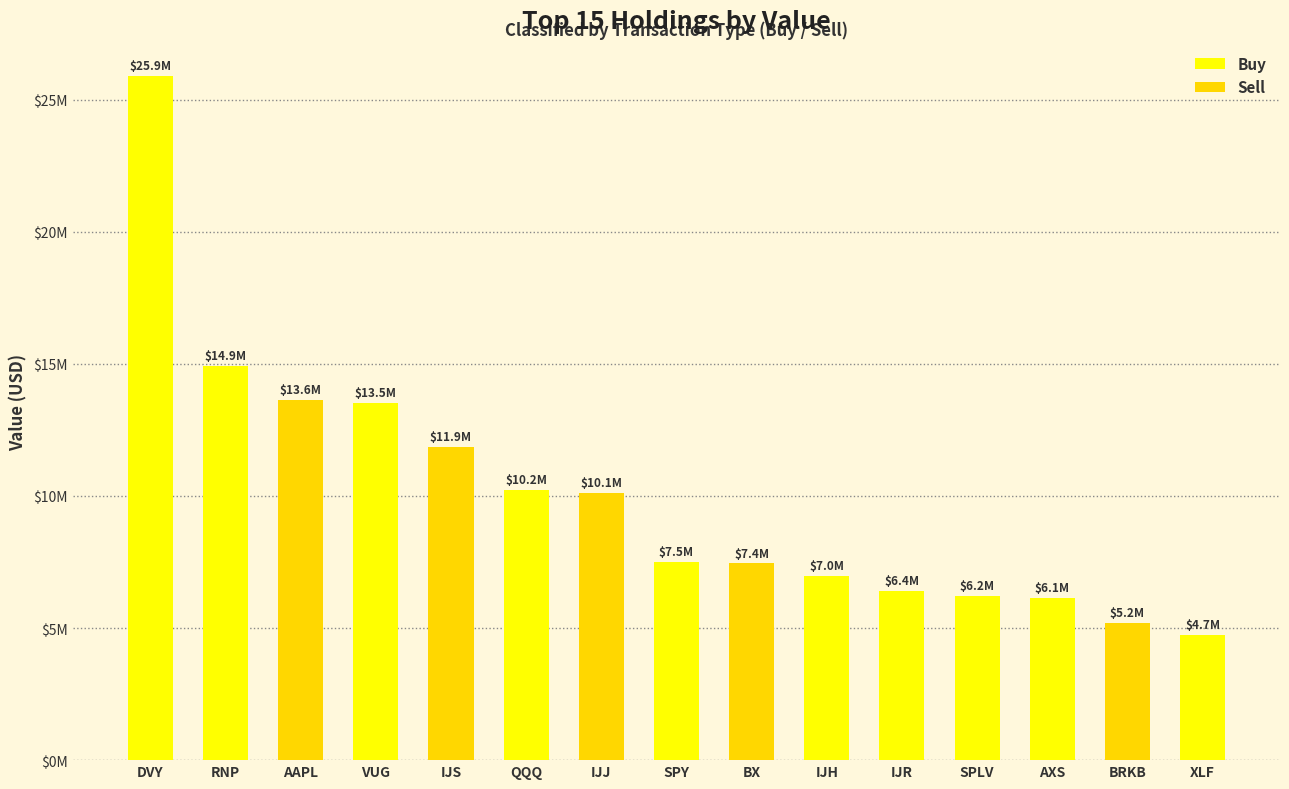

At which category does the chart reach its peak across all series?

DVY